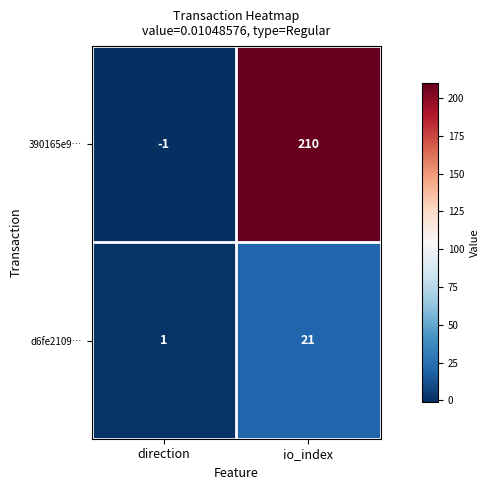

Which series has the widest spread of values?

390165e9…